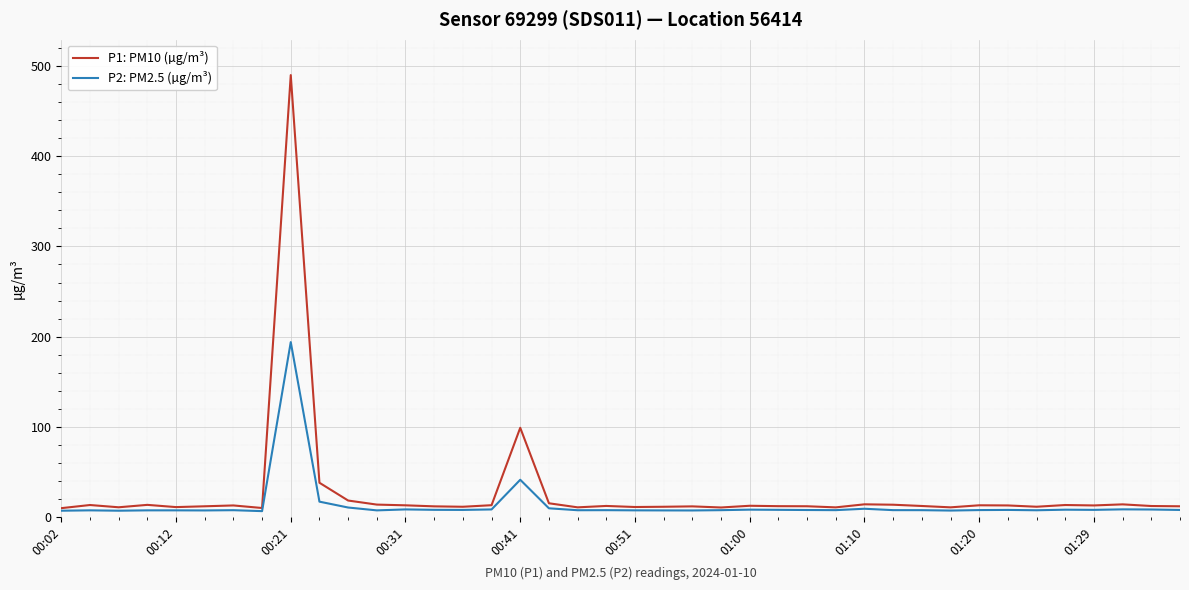

Rank the series by their maximum value, from lowest to highest.

P2: PM2.5 (µg/m³), P1: PM10 (µg/m³)